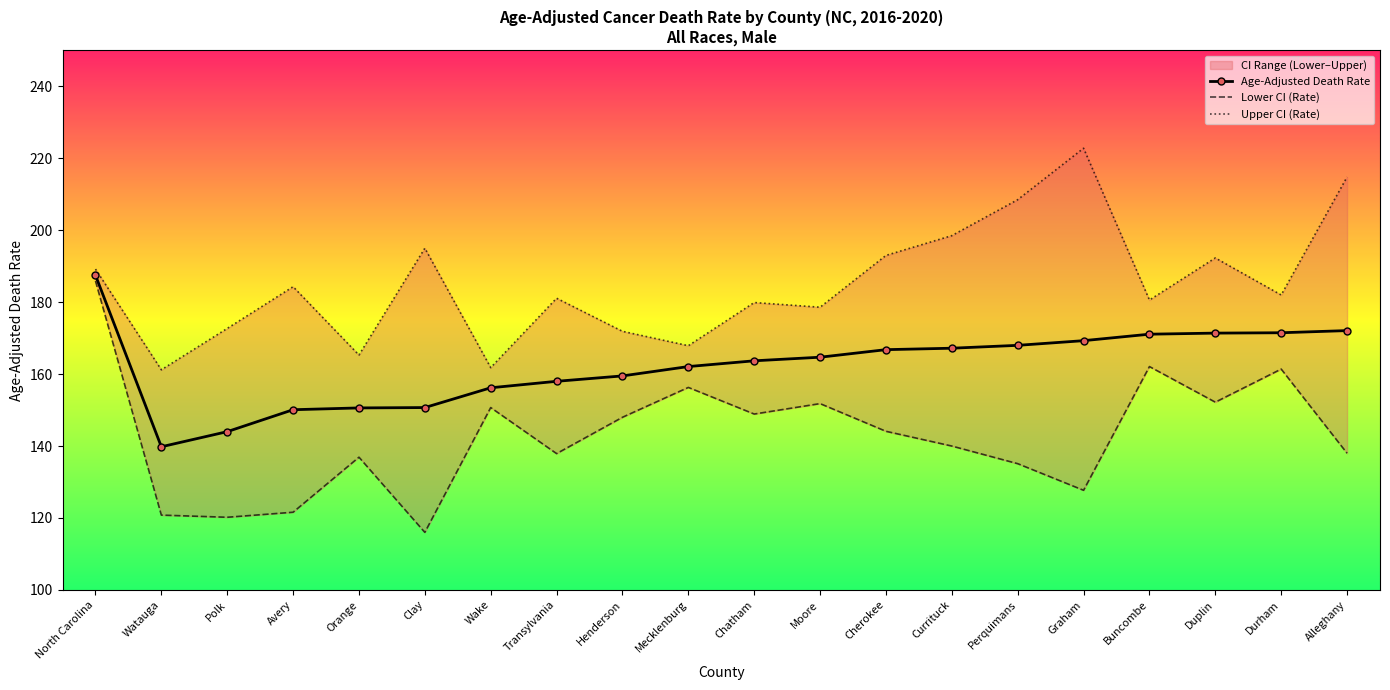

List the labels in order of Age-Adjusted Death Rate value, largest first.

North Carolina, Alleghany, Durham, Duplin, Buncombe, Graham, Perquimans, Currituck, Cherokee, Moore, Chatham, Mecklenburg, Henderson, Transylvania, Wake, Clay, Orange, Avery, Polk, Watauga